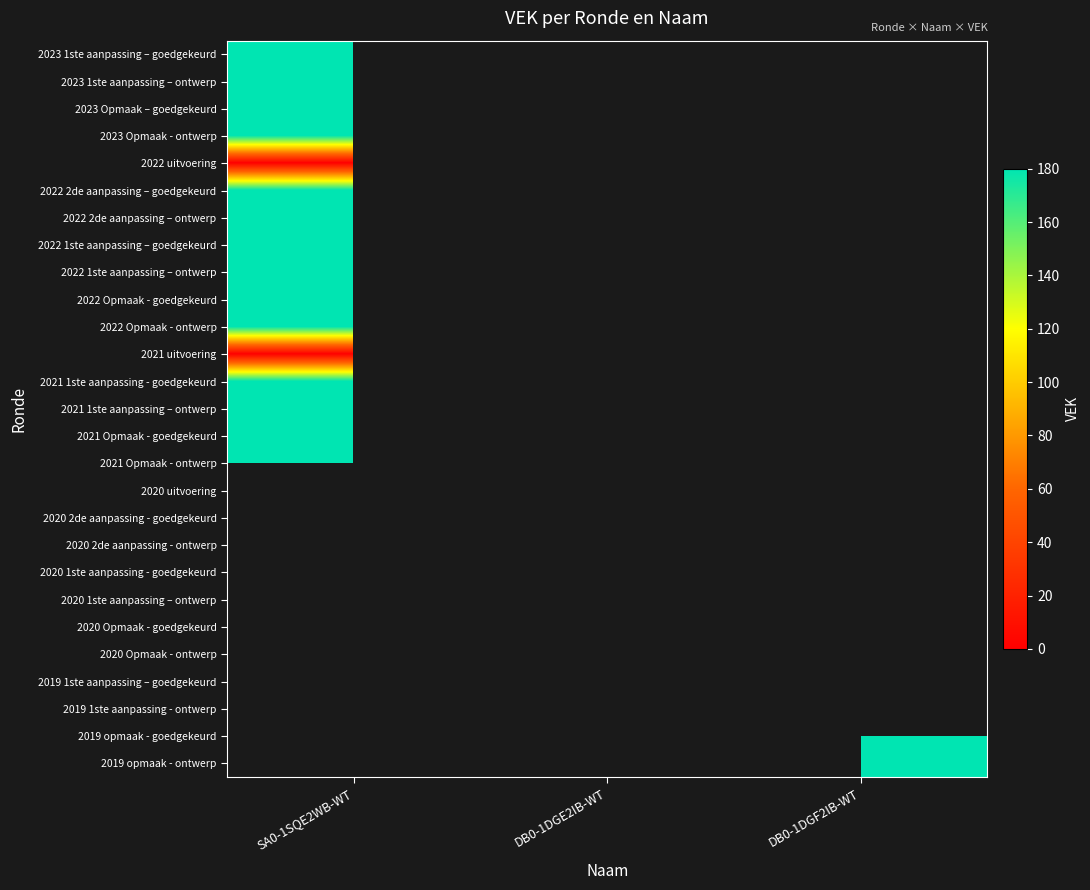

List the series in order of their overall mean, highest first.

2023 1ste aanpassing – goedgekeurd, 2023 1ste aanpassing – ontwerp, 2023 Opmaak – goedgekeurd, 2023 Opmaak - ontwerp, 2022 uitvoering, 2022 2de aanpassing – goedgekeurd, 2022 2de aanpassing – ontwerp, 2022 1ste aanpassing – goedgekeurd, 2022 1ste aanpassing – ontwerp, 2022 Opmaak - goedgekeurd, 2022 Opmaak - ontwerp, 2021 uitvoering, 2021 1ste aanpassing - goedgekeurd, 2021 1ste aanpassing – ontwerp, 2021 Opmaak - goedgekeurd, 2021 Opmaak - ontwerp, 2020 uitvoering, 2020 2de aanpassing - goedgekeurd, 2020 2de aanpassing - ontwerp, 2020 1ste aanpassing - goedgekeurd, 2020 1ste aanpassing – ontwerp, 2020 Opmaak - goedgekeurd, 2020 Opmaak - ontwerp, 2019 1ste aanpassing – goedgekeurd, 2019 1ste aanpassing - ontwerp, 2019 opmaak - goedgekeurd, 2019 opmaak - ontwerp